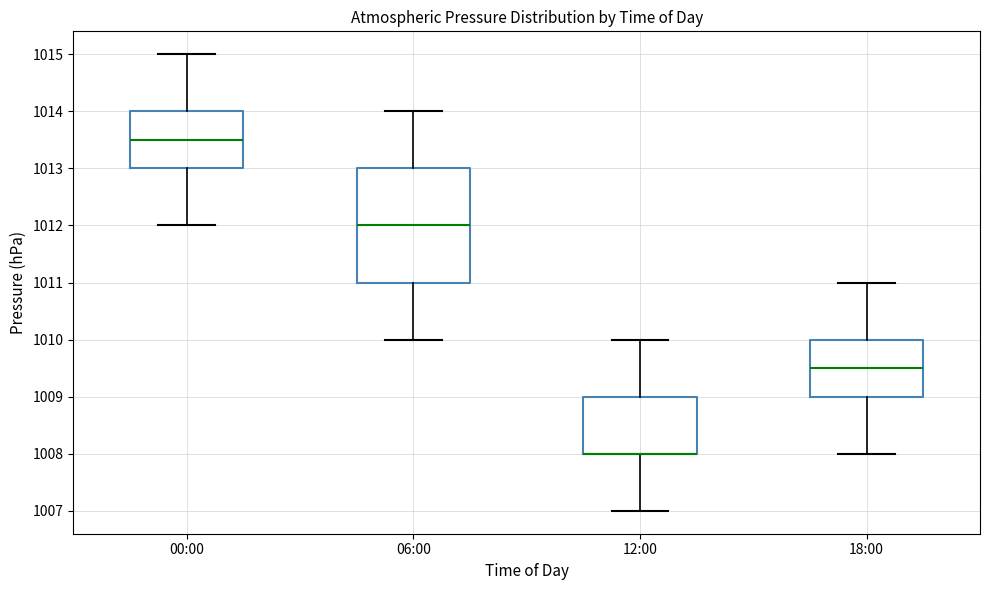

Comparing the boxes themselves (not the whiskers), which one is the tallest?

06:00